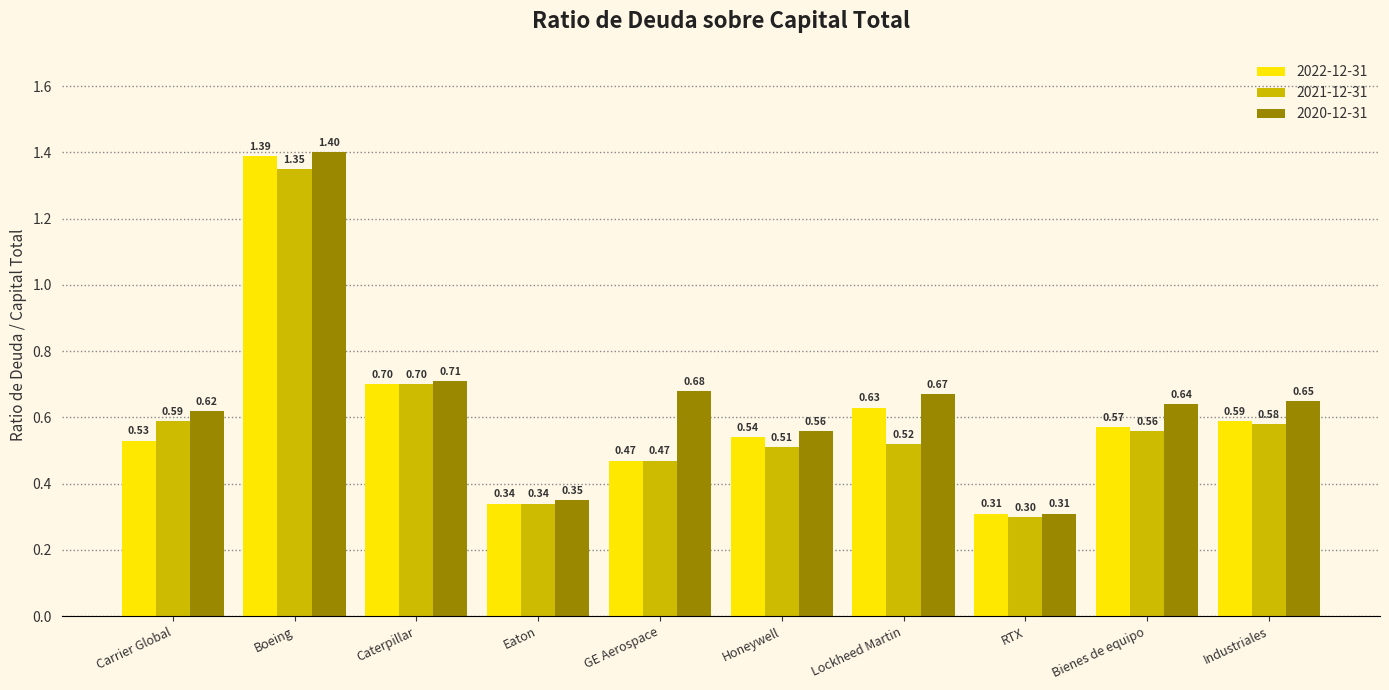

What are all the series names shown in the legend?

2022-12-31, 2021-12-31, 2020-12-31